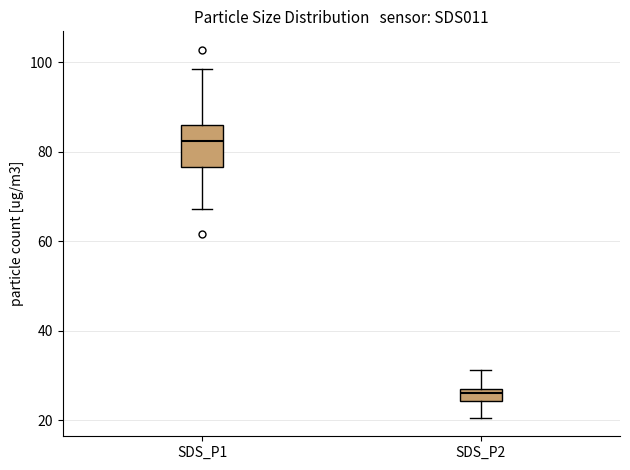

Which box has the lowest median line?

SDS_P2